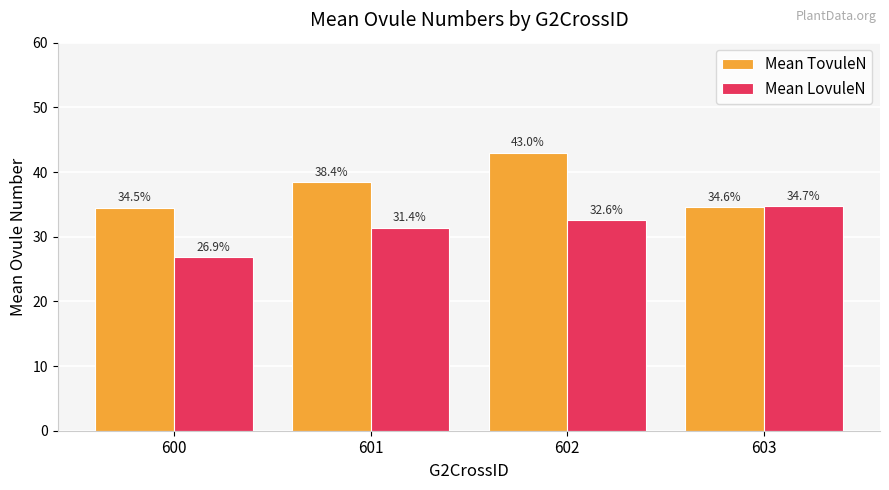

What is the sum of the Mean LovuleN values at 601 and 602?

64.0